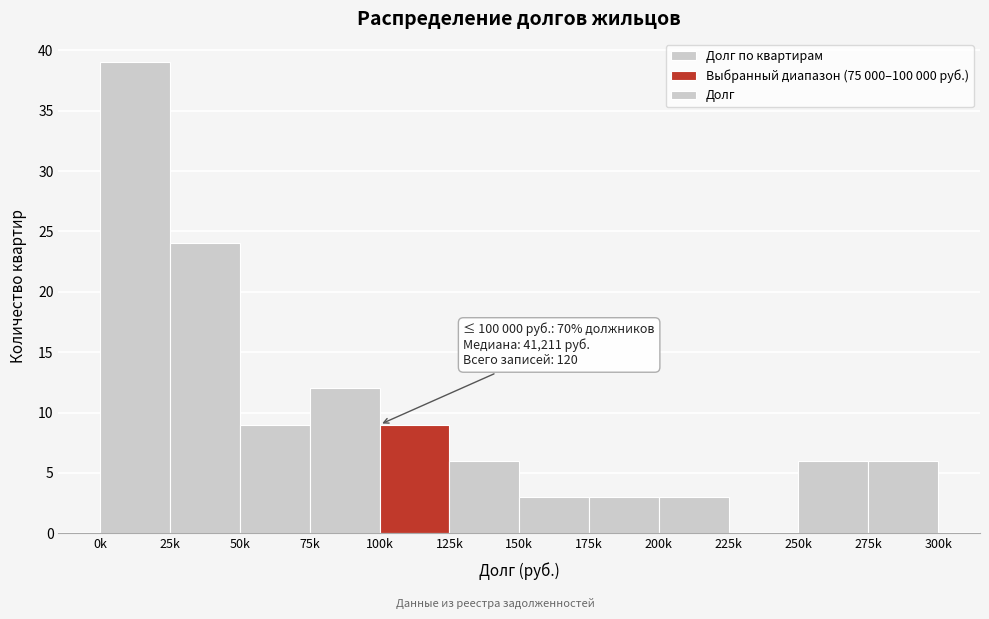

Reading left to right, list all the values displayed in this chart.

0k=39	25k=24	50k=9	75k=12	100k=9	125k=6	150k=3	175k=3	200k=3	225k=0	250k=6	275k=6